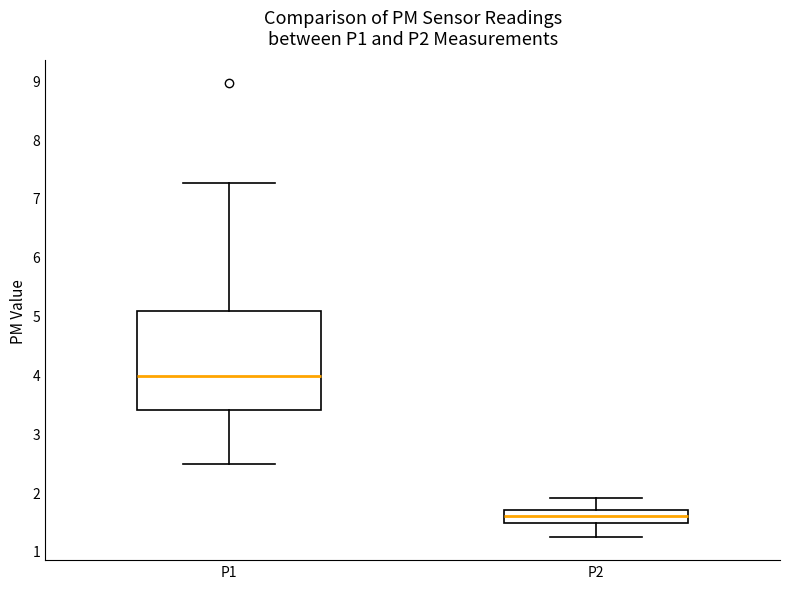

Reading left to right, transcribe this box plot: for each box, give where its median line is, the range the box spans, and where its two whiskers end, as read against the y-axis. The values are not printed on the chart, so give them approximately, as read against the axis.

P1: median 4.0, box 3.4 to 5.1, whiskers 2.5 to 7.3
P2: median 1.6, box 1.5 to 1.7, whiskers 1.2 to 1.9